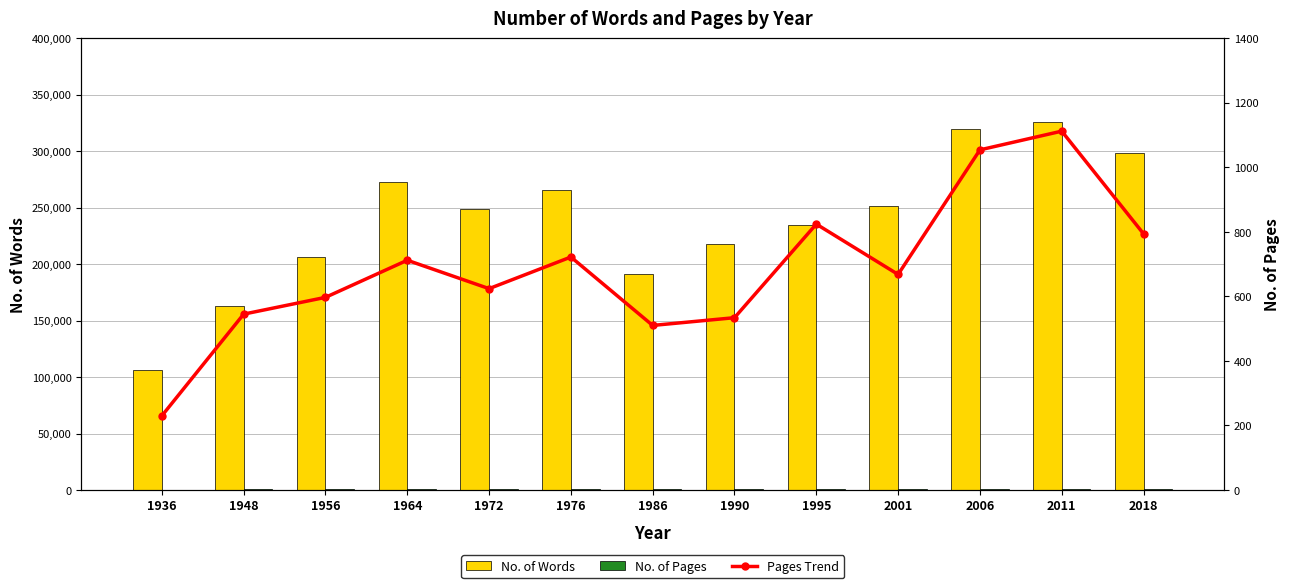

What is the sum of all No. of Pages values?

8926